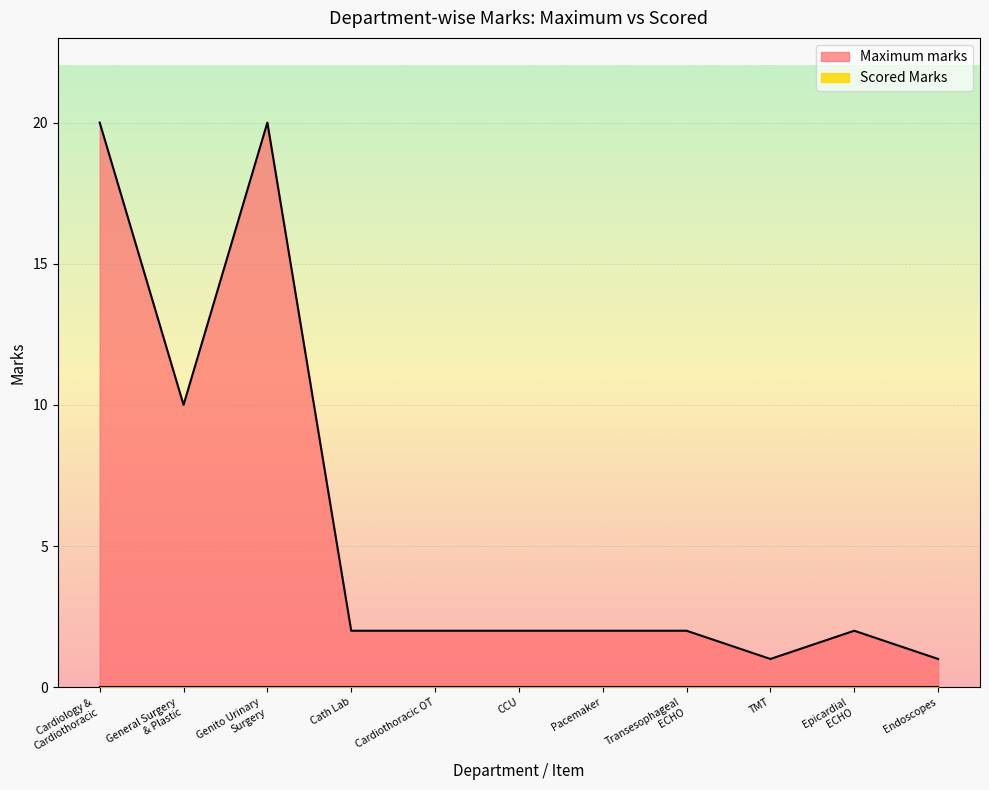

What is the label of the 8th point from the left?

Transesophageal
ECHO